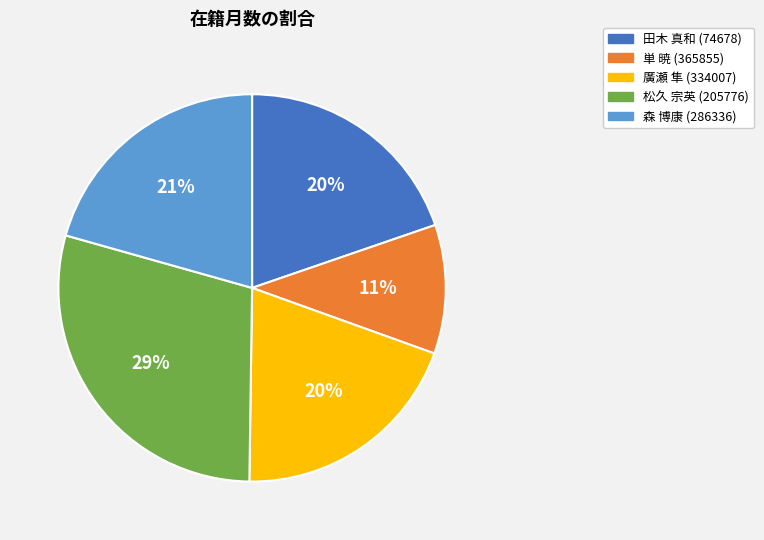

How many slices are in this pie chart?

5